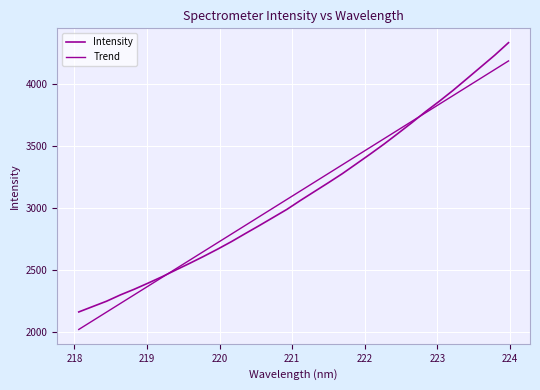

How many lines are shown in the chart?

2